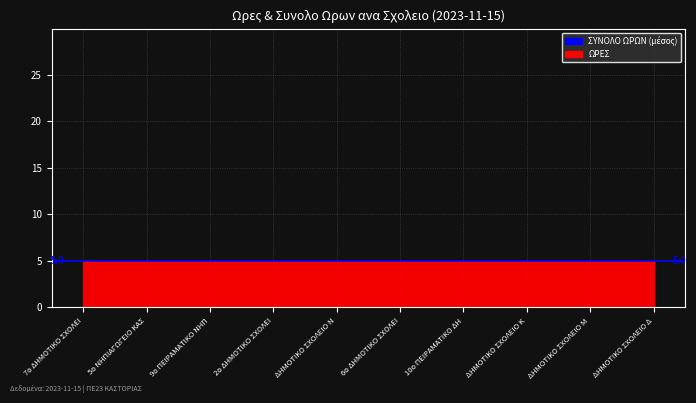

Which series has the widest spread of values?

ΩΡΕΣ